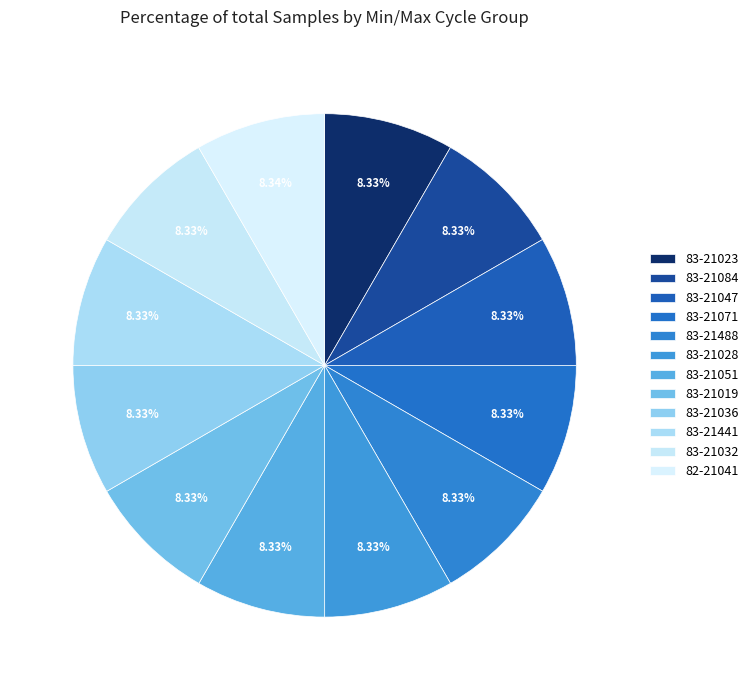

How many segments does this pie chart have?

12